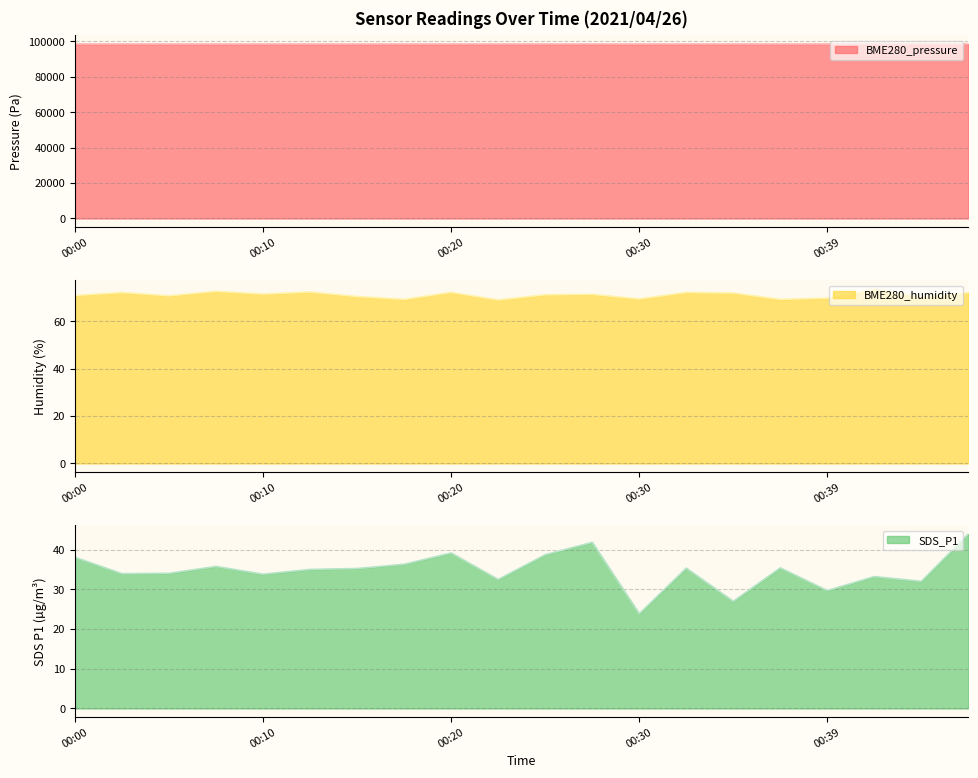

What is the difference between the BME280_humidity values at 00:30 and 00:07?

3.2